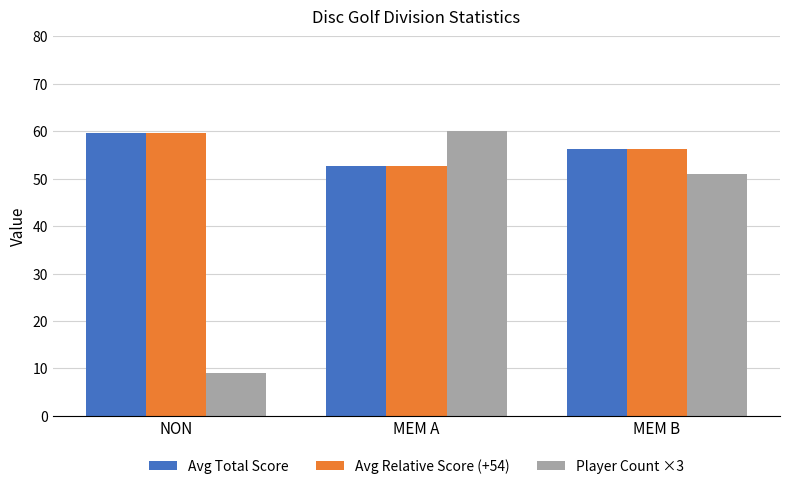

How many data points does each series have?

3